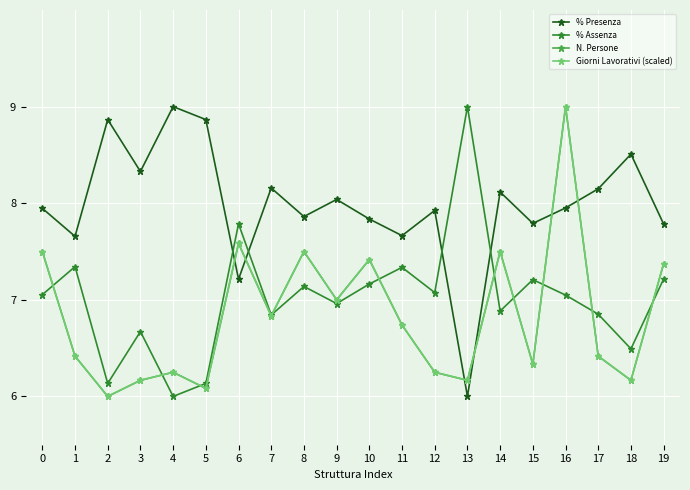

True or false: % Assenza has a value of 9.0 at 13.

True